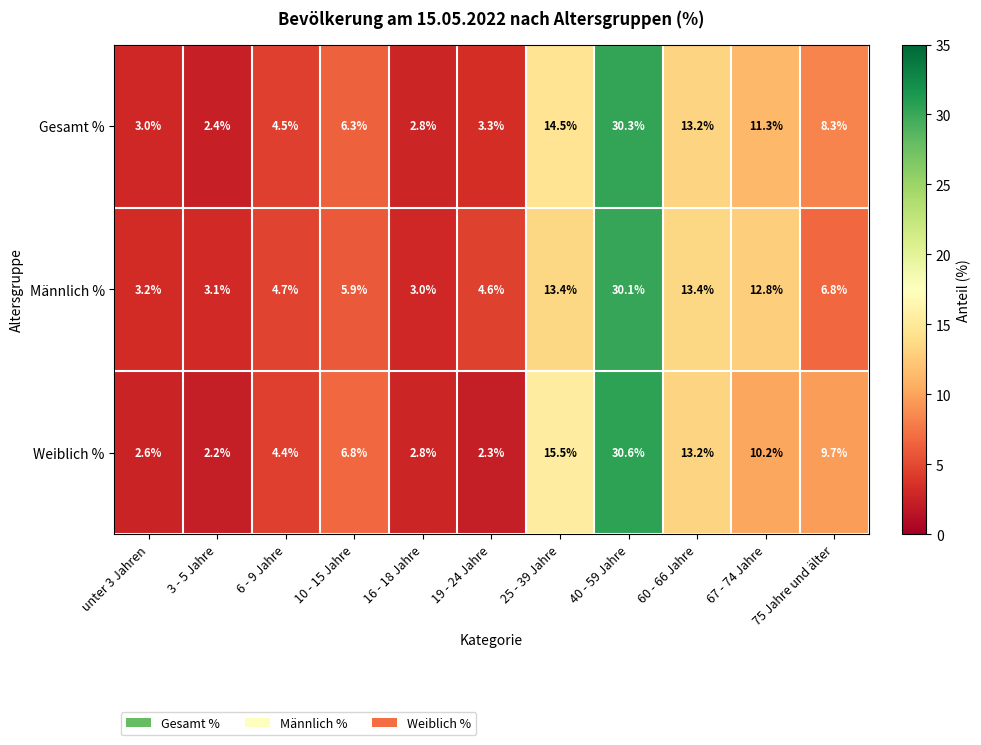

How many values in the Weiblich % series are below 6?

5